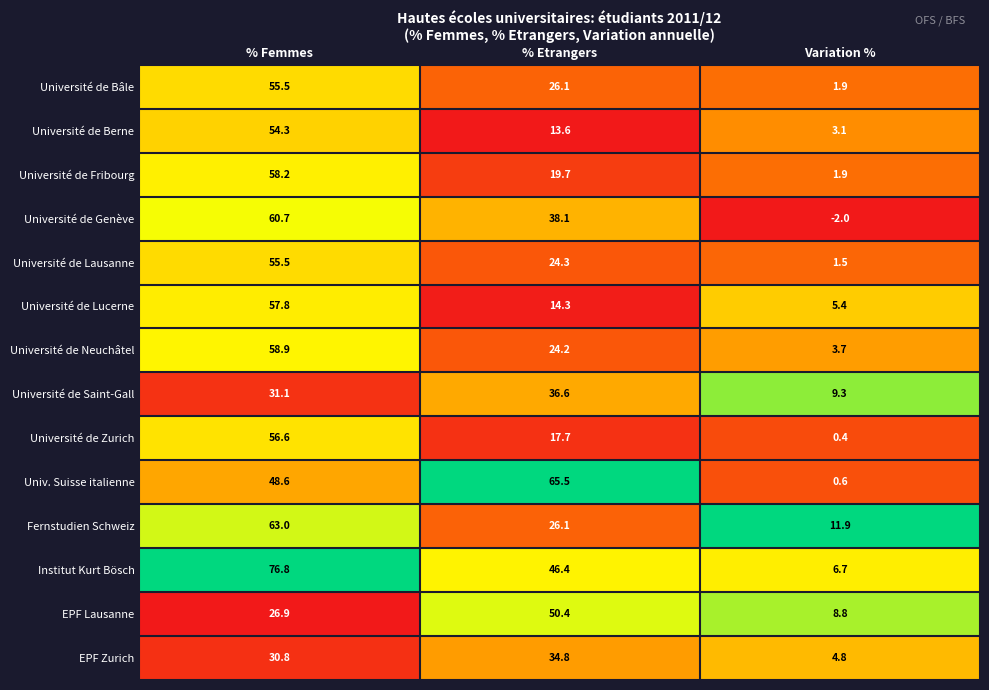

At which label is Université de Fribourg closest to 30?

% Etrangers